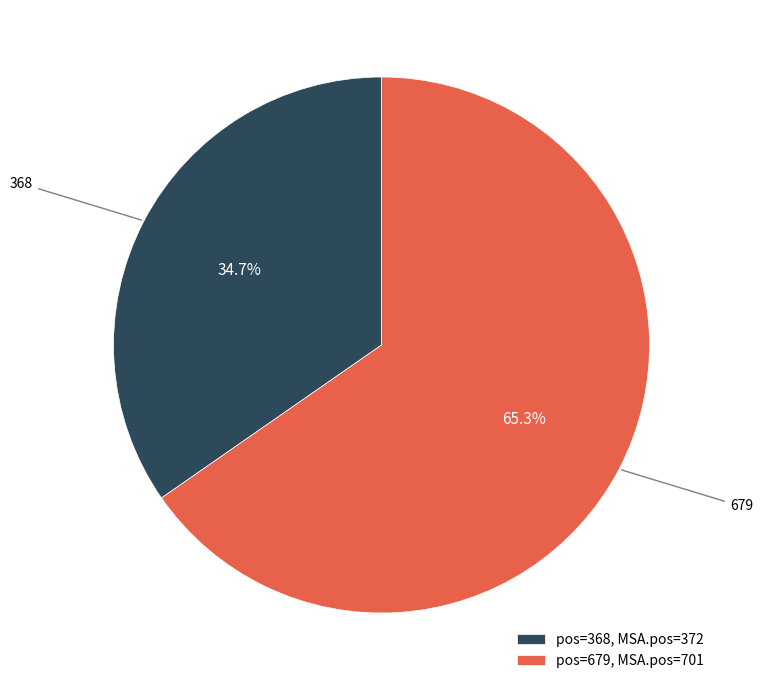

To the nearest percent, what is the difference between the largest and smallest slice percentages?

31%